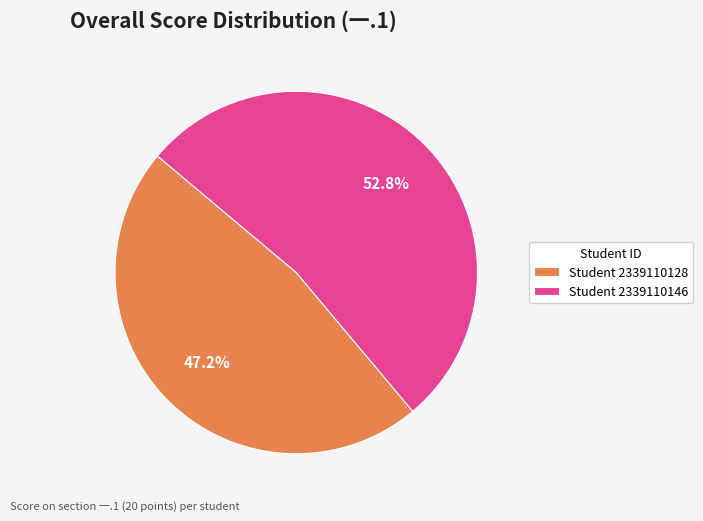

Count the number of slices in the pie.

2